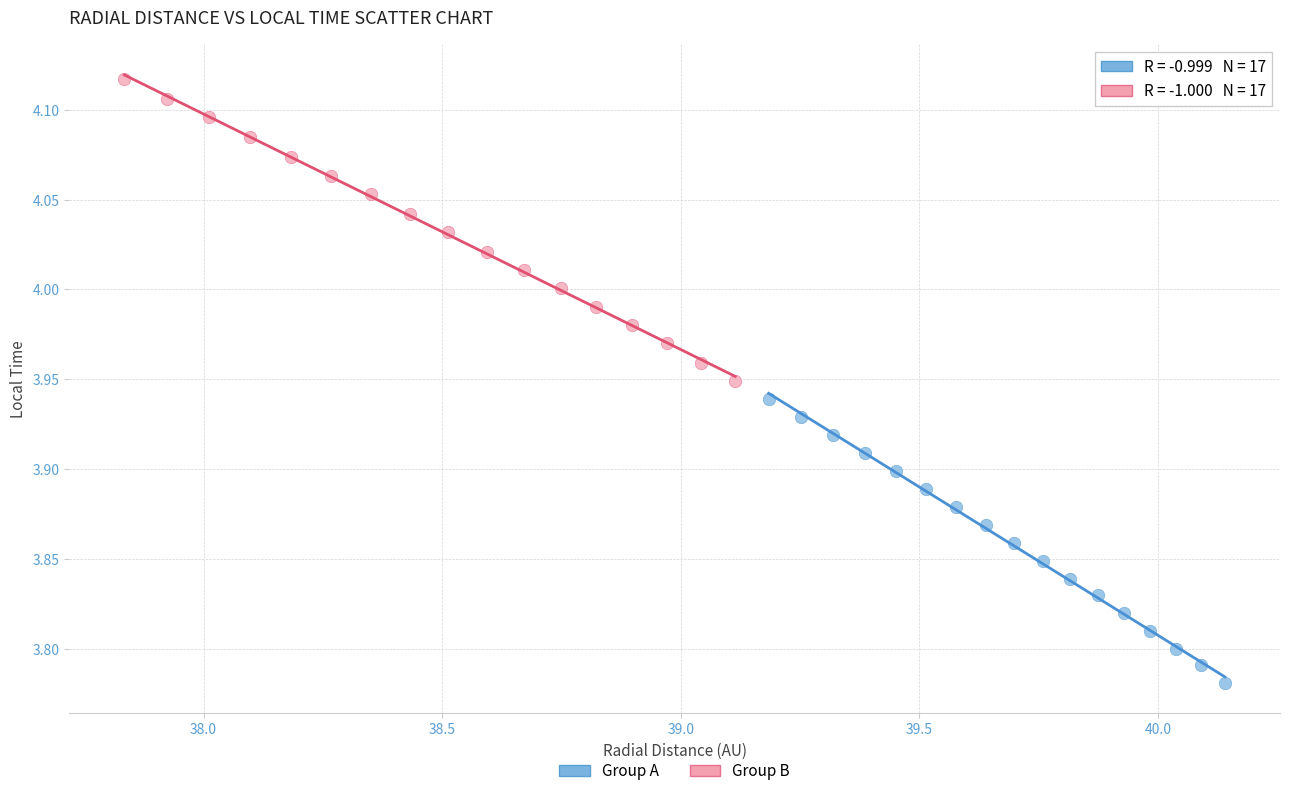

Which series contains the highest Y value?

Group B